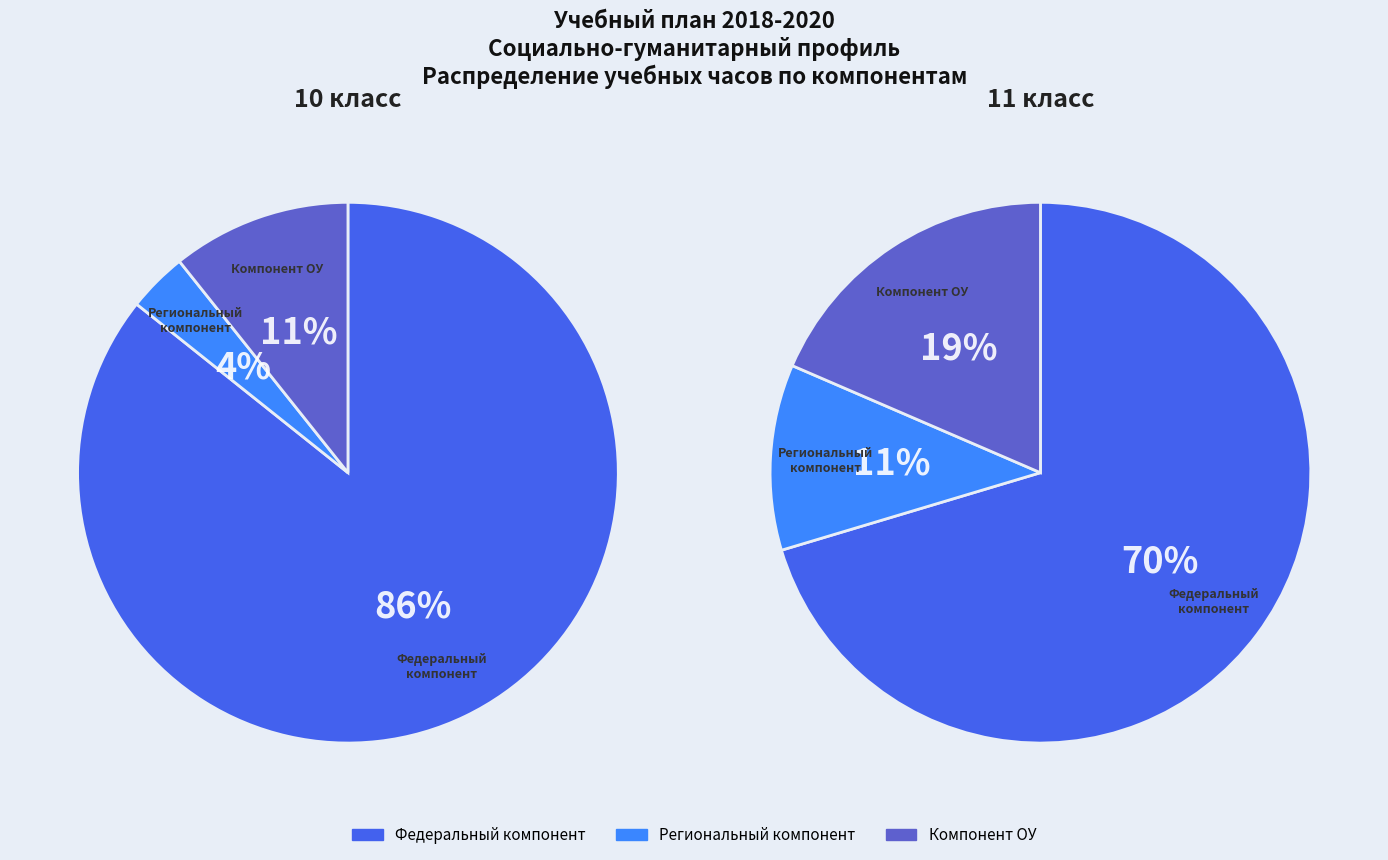

Is there a majority slice in this chart?

Yes